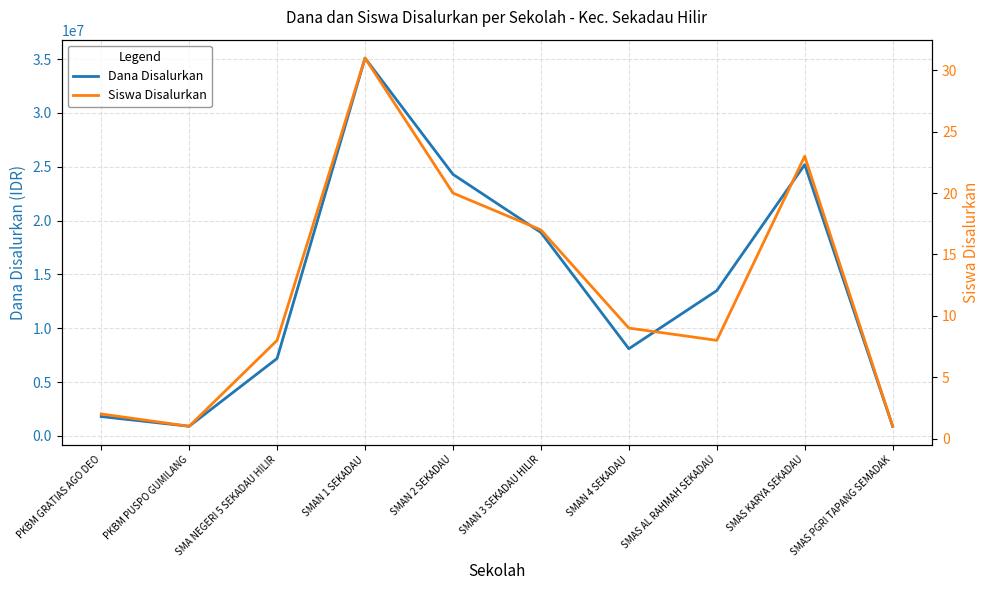

How many values in the Dana Disalurkan series exceed 13500000?

4